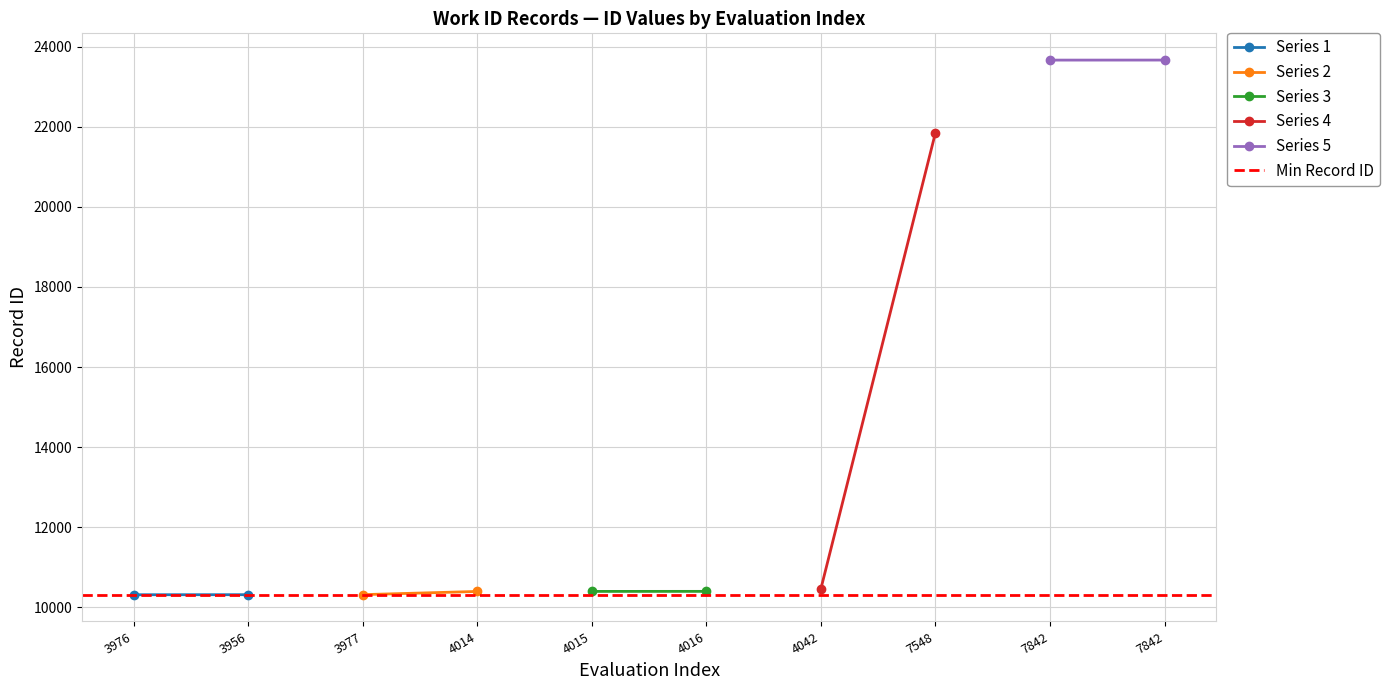

The Min Record ID series shows 10317 at 3976. True or false?

True